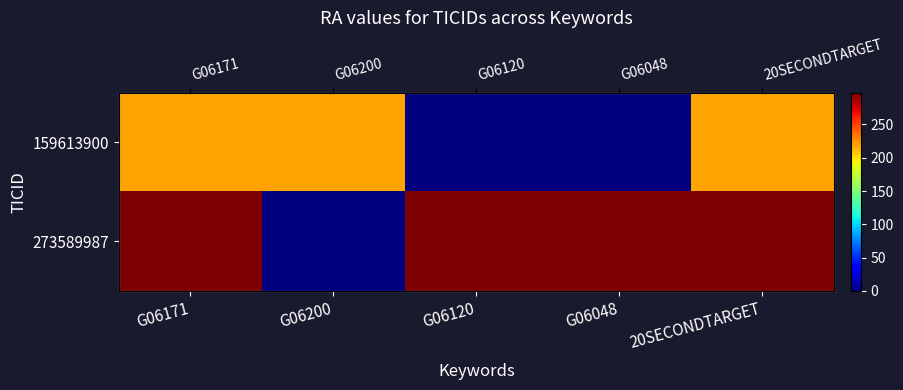

How many data points in 273589987 are above 297?

4